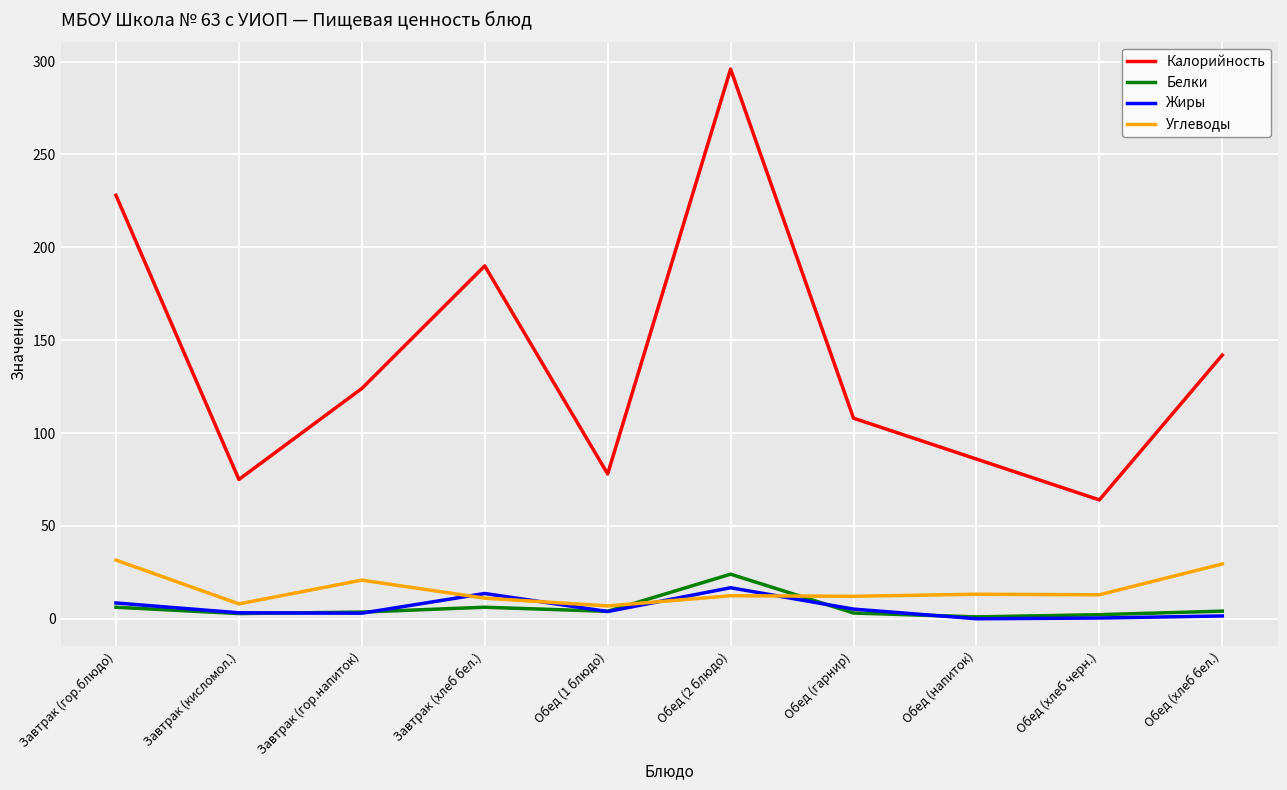

True or false: Калорийность and Углеводы cross at least once.

False